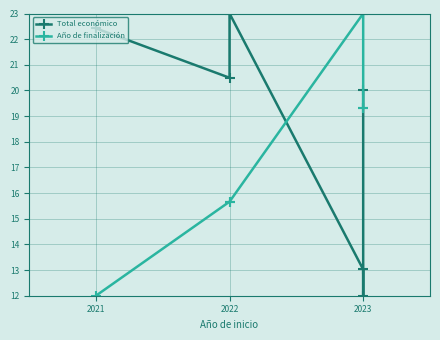

What is the greatest value displayed?

23.0